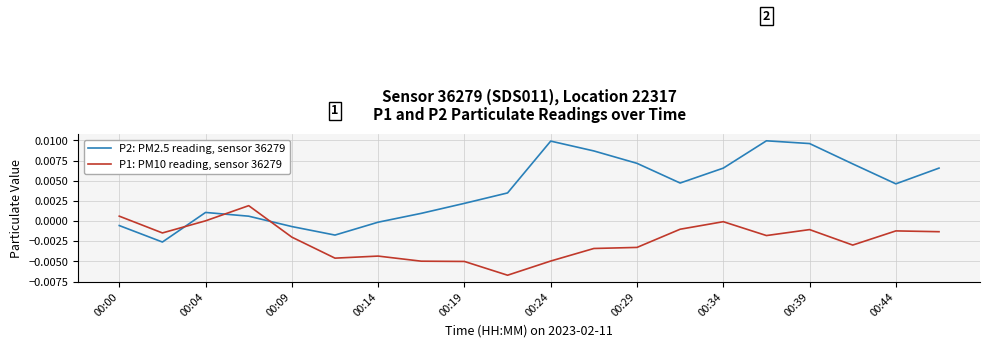

What are all the series names shown in the legend?

P2: PM2.5 reading, sensor 36279, P1: PM10 reading, sensor 36279